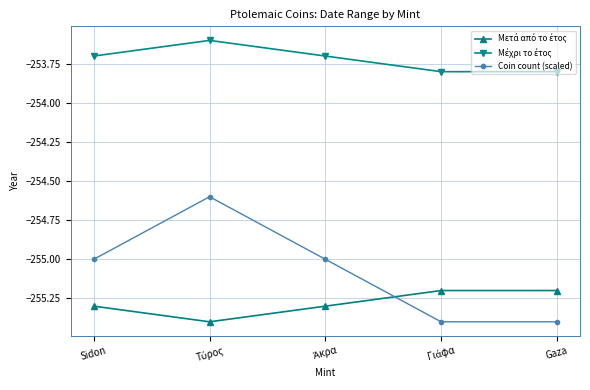

What is the minimum value shown in the chart?

-255.4